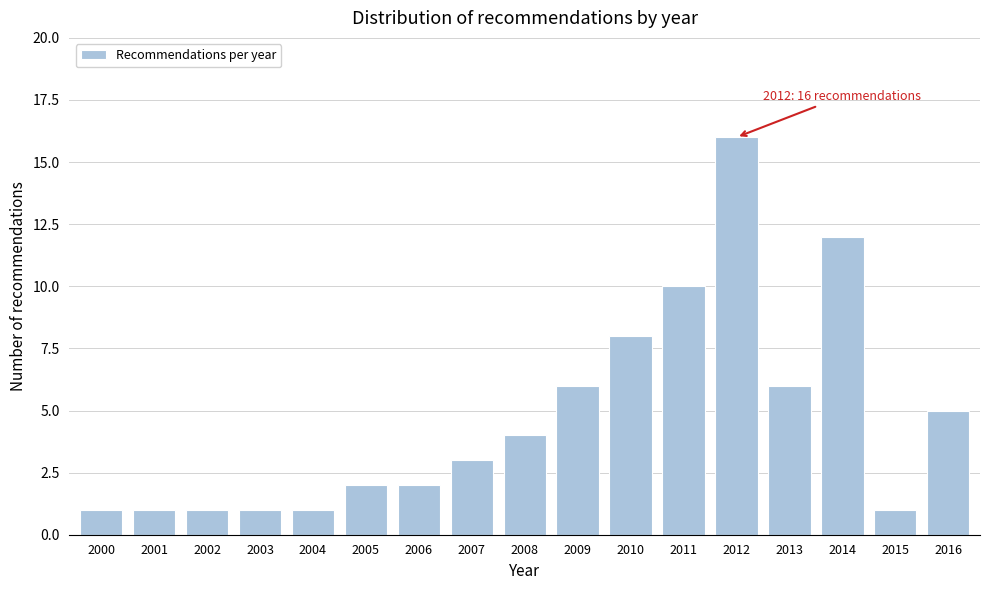

Reading right to left, extract all data points from this chart.

2016=5	2015=1	2014=12	2013=6	2012=16	2011=10	2010=8	2009=6	2008=4	2007=3	2006=2	2005=2	2004=1	2003=1	2002=1	2001=1	2000=1